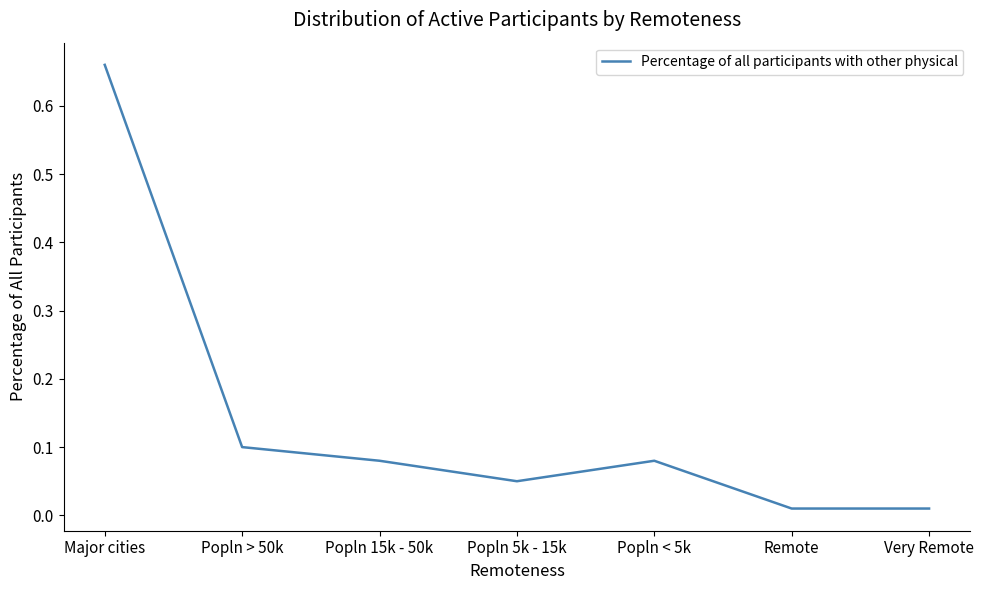

At which category does the chart reach its peak across all series?

Major cities